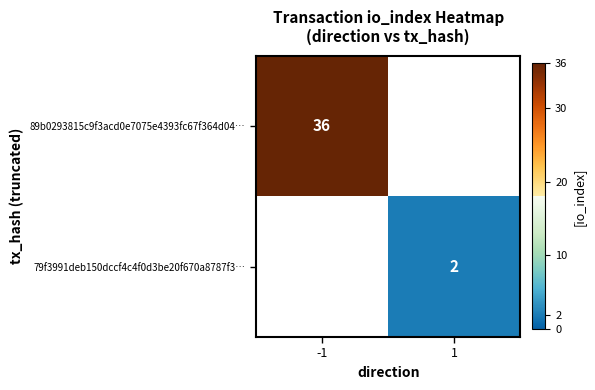

The 79f3991deb150dccf4c4f0d3be20f670a8787f3… series shows 2 at 1. True or false?

True